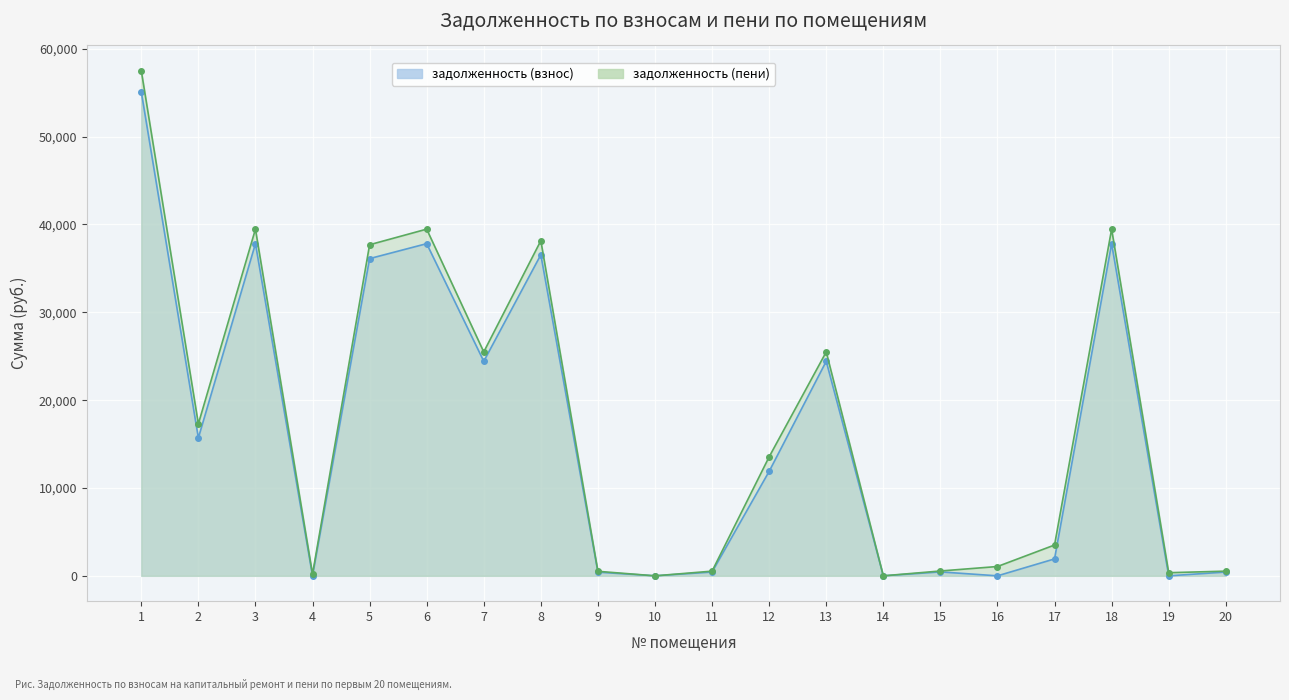

The value of задолженность (пени) at 18 is 52386.5. True or false?

False